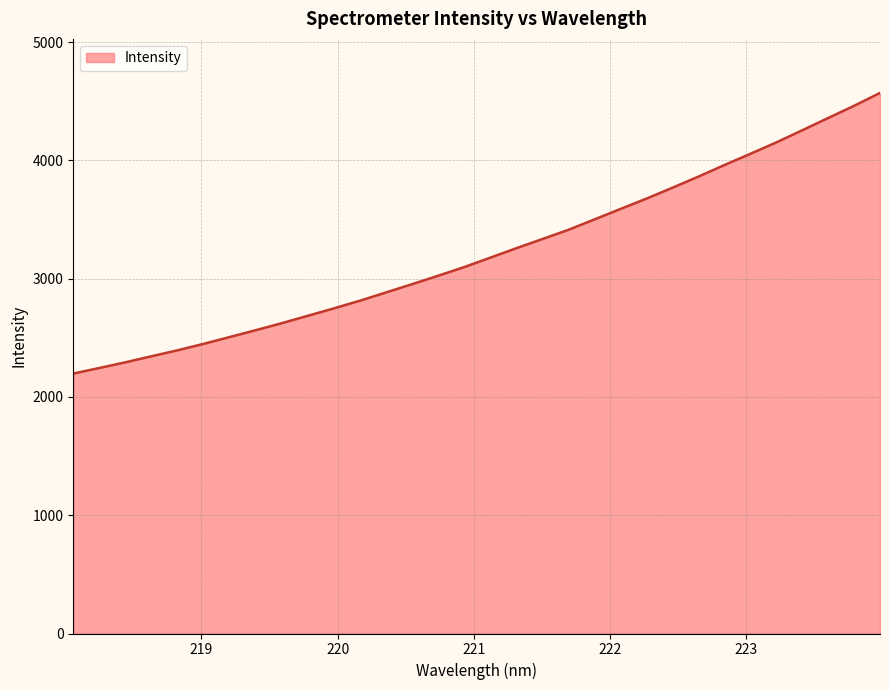

What is the difference between the maximum and minimum values?

2372.5